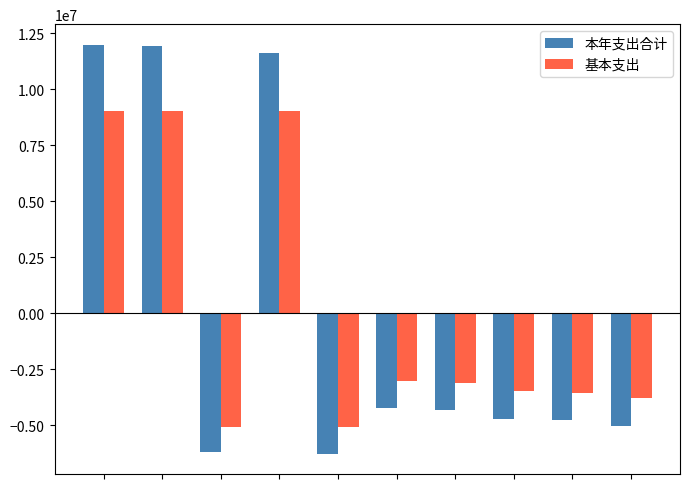

At how many categories does at least one series exceed 7005050?

3